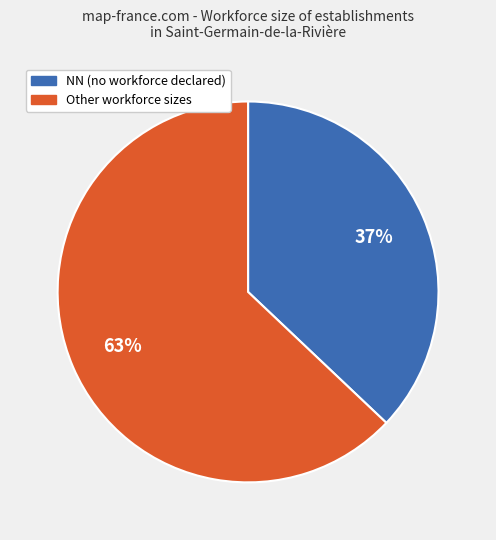

To the nearest percent, what is the average slice percentage?

50%